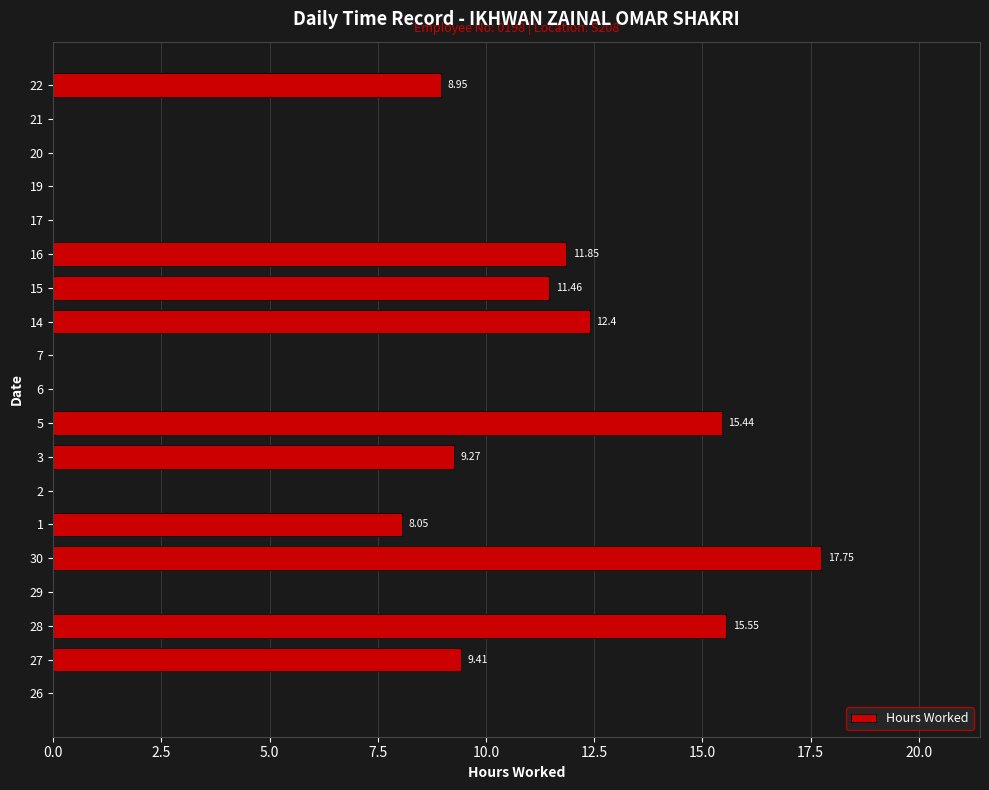

What is the change in value from 30 to 16?

-5.9